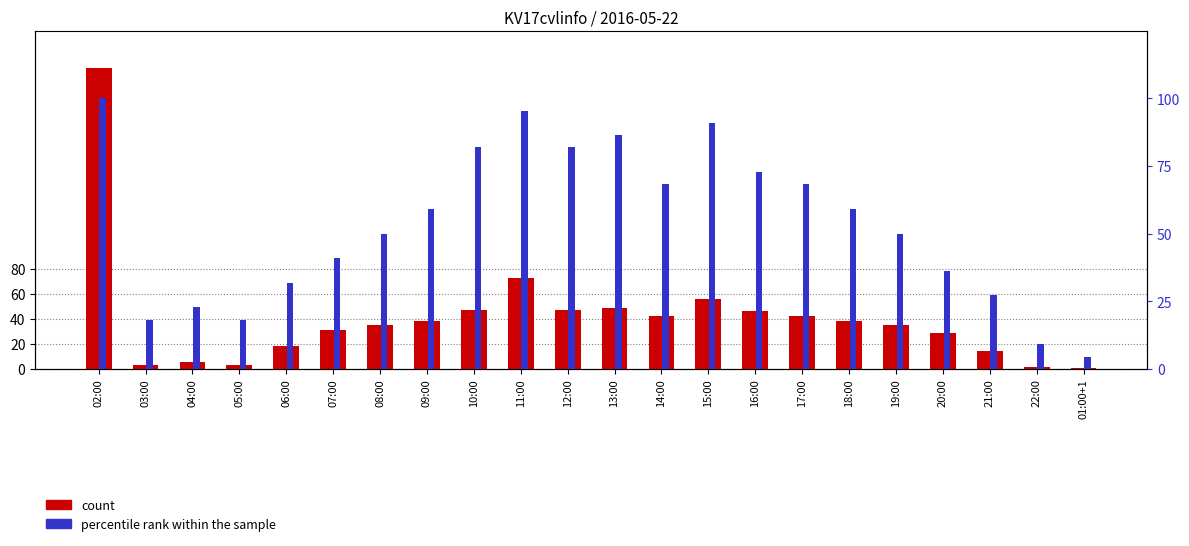

Does the chart contain stacked bars?

No